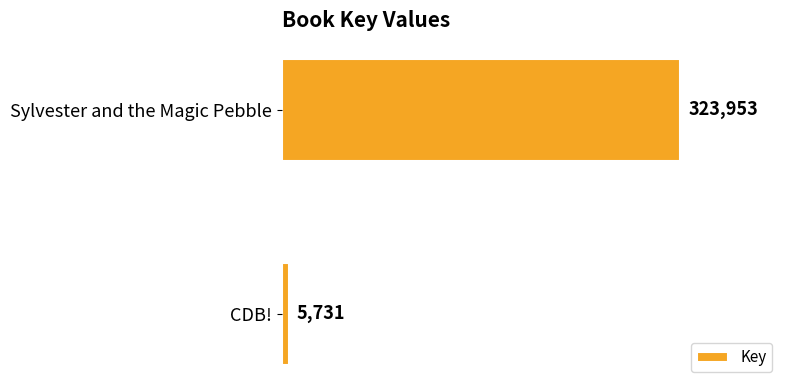

Does the chart contain any negative values?

No